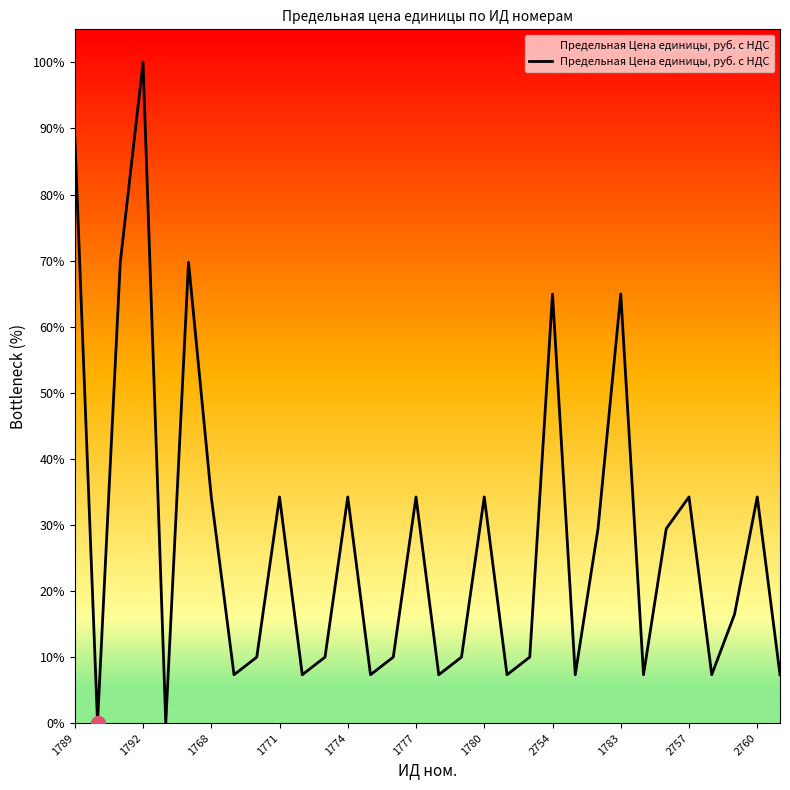

True or false: there are more than 0 points higher than both neighbors.

True